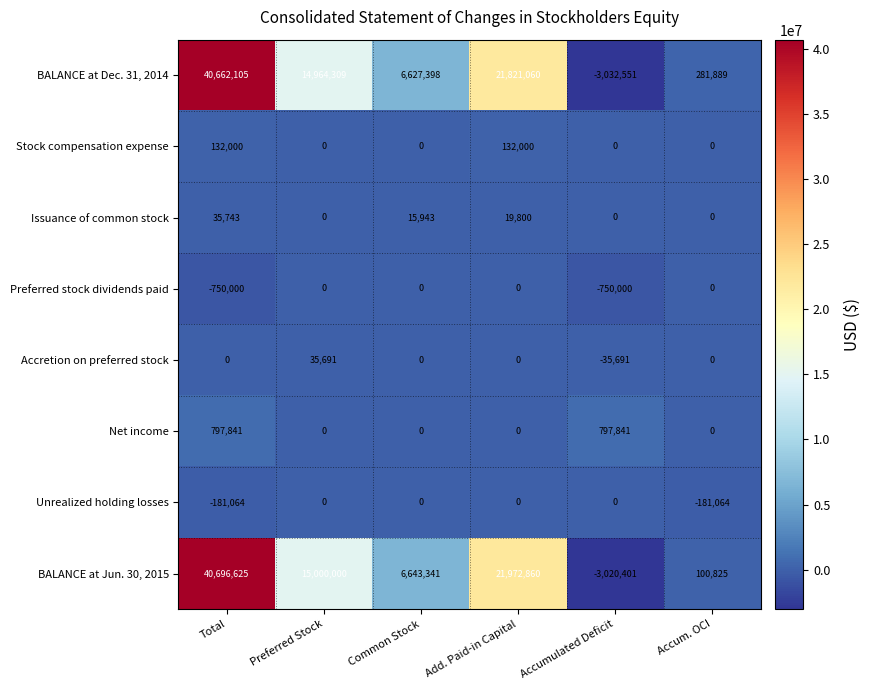

What is the spread (max minus min) of values at Add. Paid-in Capital?

21972860